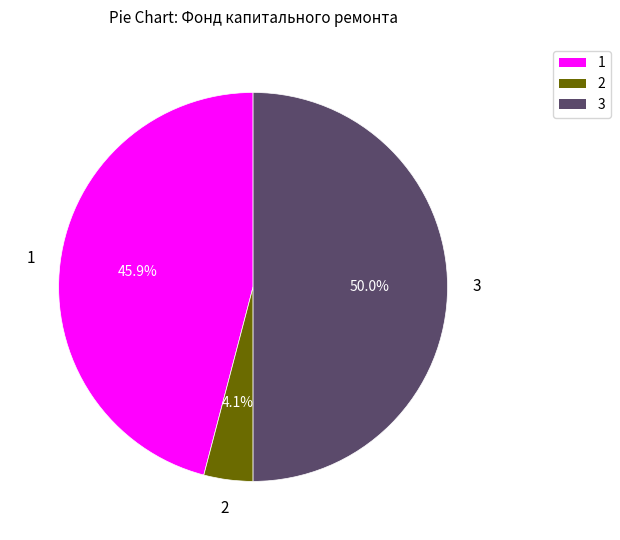

What percentage do 2 and 1 together represent?

50.0%